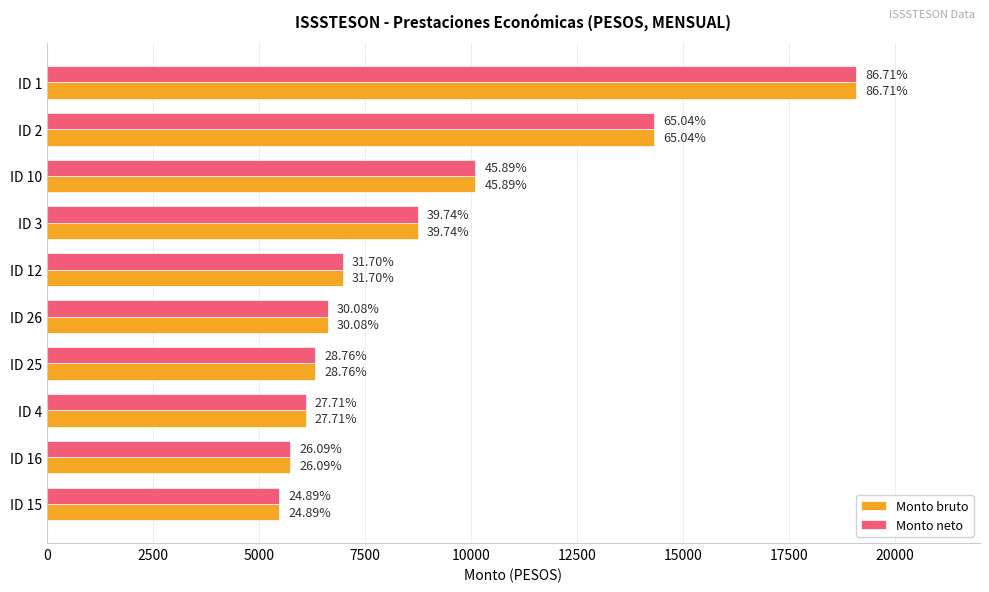

Rank the series by their maximum value, from lowest to highest.

Monto bruto, Monto neto